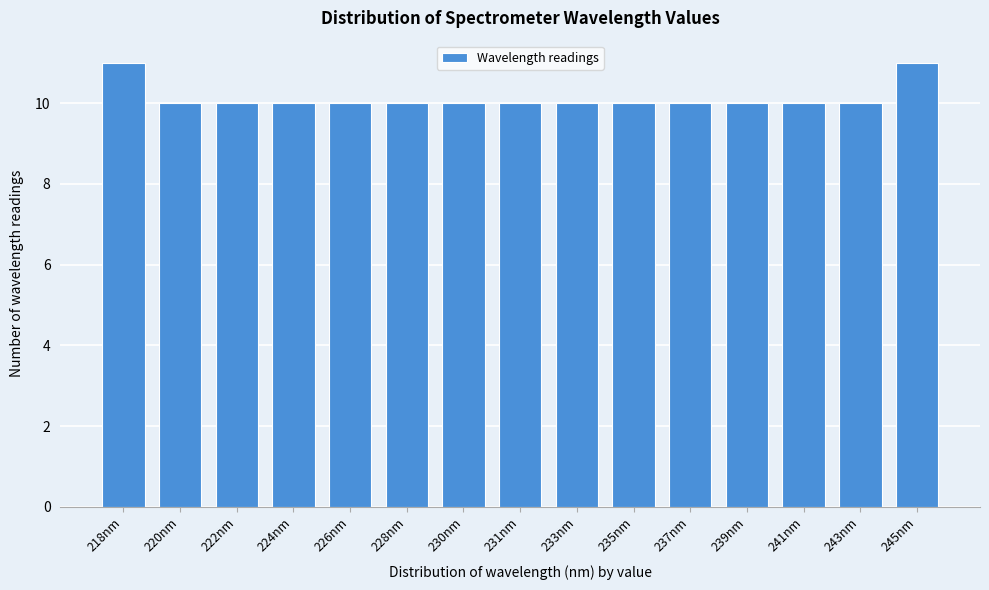

Reading left to right, extract all data points from this chart.

218nm=11	220nm=10	222nm=10	224nm=10	226nm=10	228nm=10	230nm=10	231nm=10	233nm=10	235nm=10	237nm=10	239nm=10	241nm=10	243nm=10	245nm=11